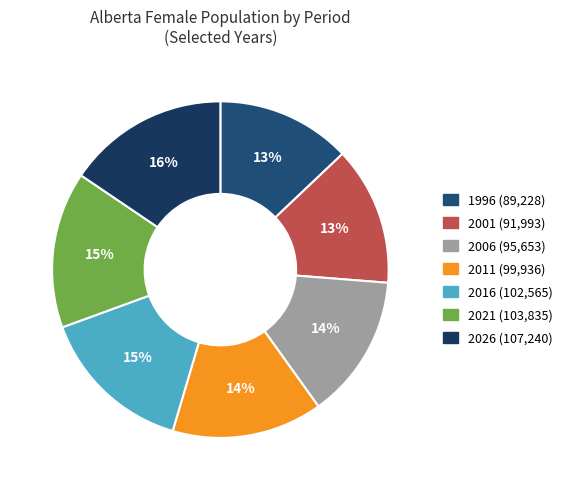

How many slices are in this pie chart?

7